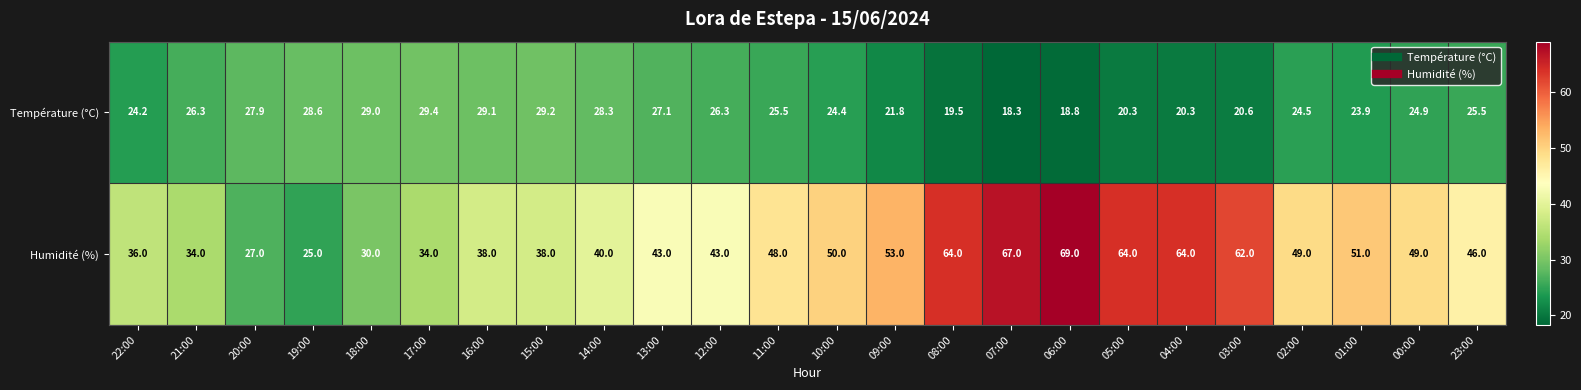

Is it true that Température (°C) equals 29.5 at 05:00?

False